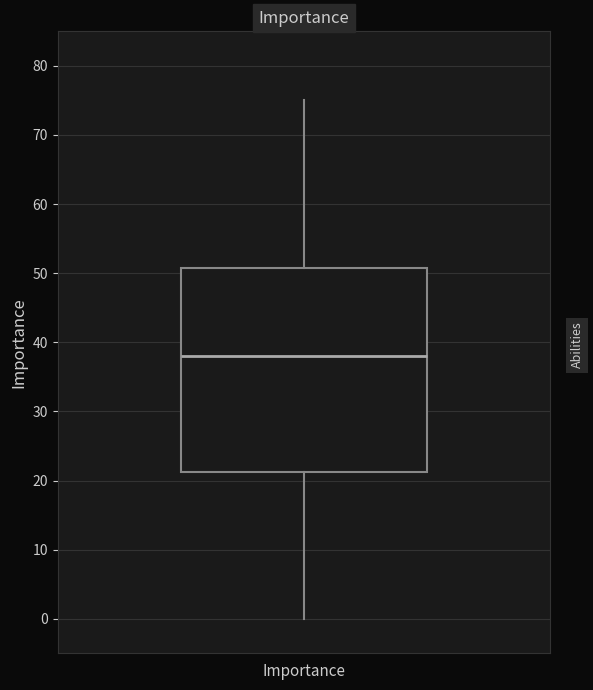

Where is the lower edge of the box for Importance on the y-axis? The values are not printed on the chart, so give them approximately, as read against the axis.

21